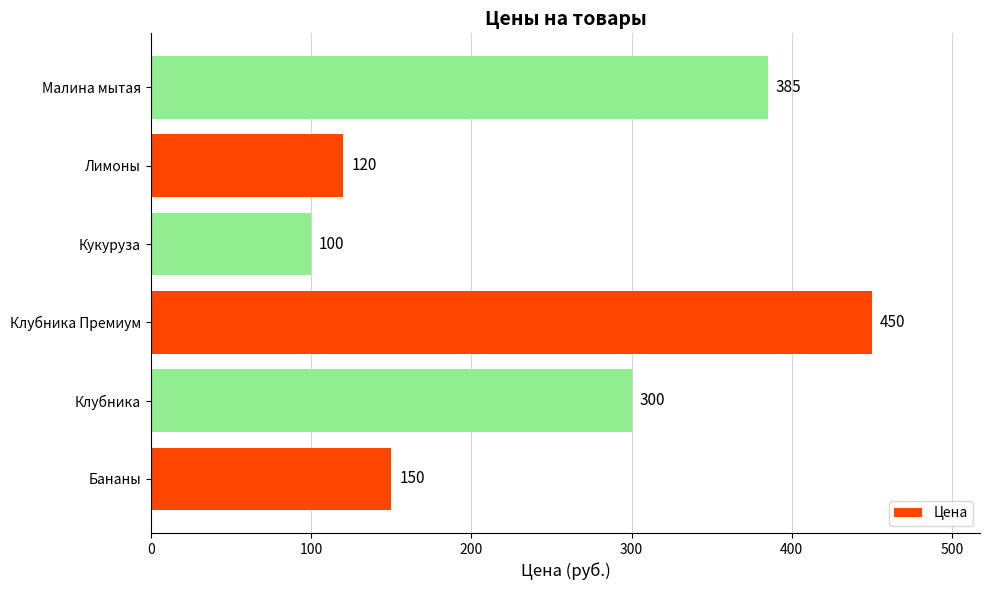

What is the difference between the second highest and minimum values?

285